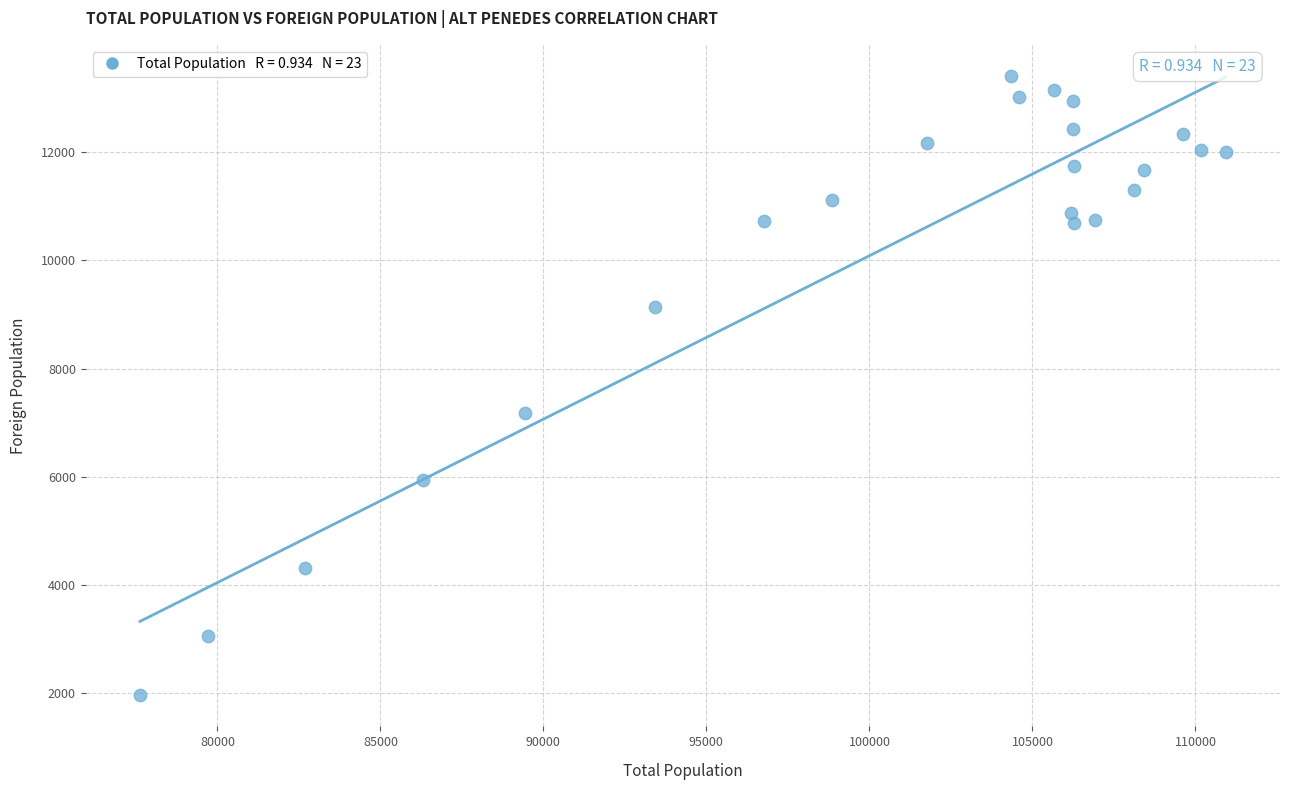

What Y value in the scatter plot is closest to 7686?

7188